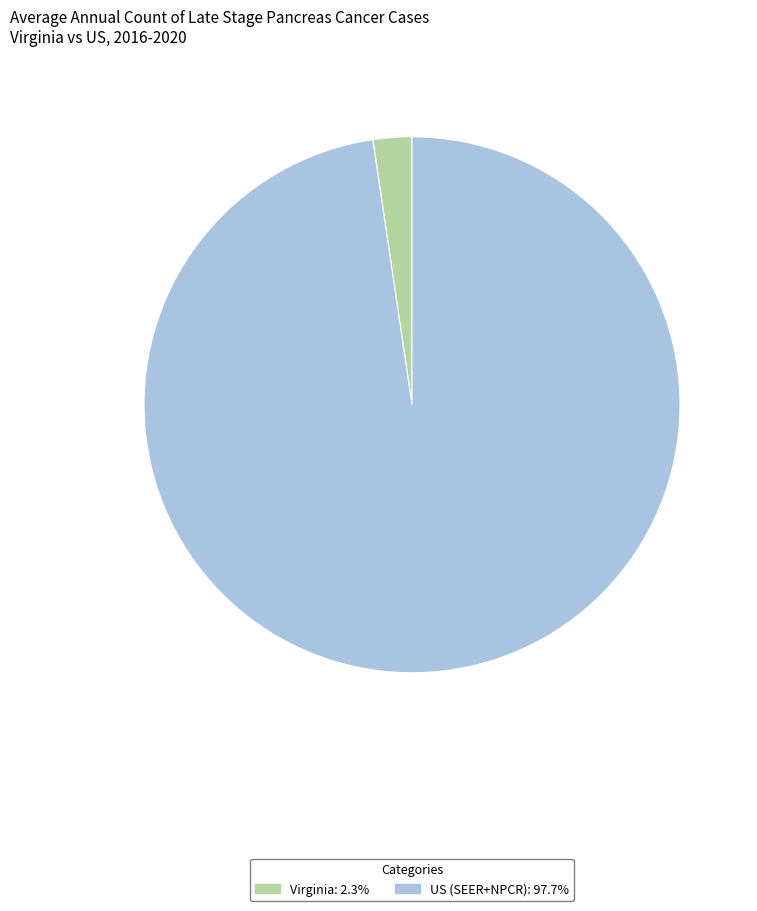

What is the largest slice in the pie chart?

US (SEER+NPCR)